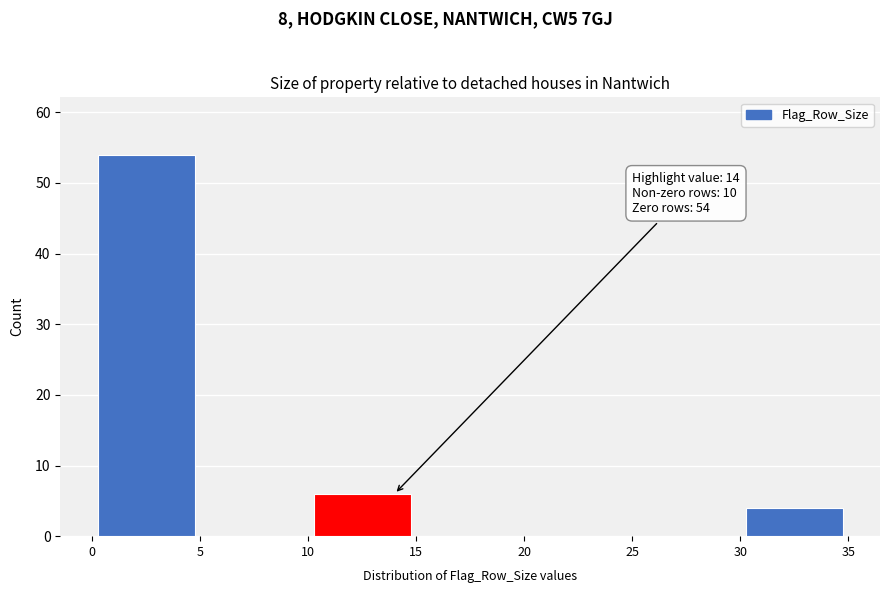

Over which range of the x-axis is the bar tallest?

0 to 5